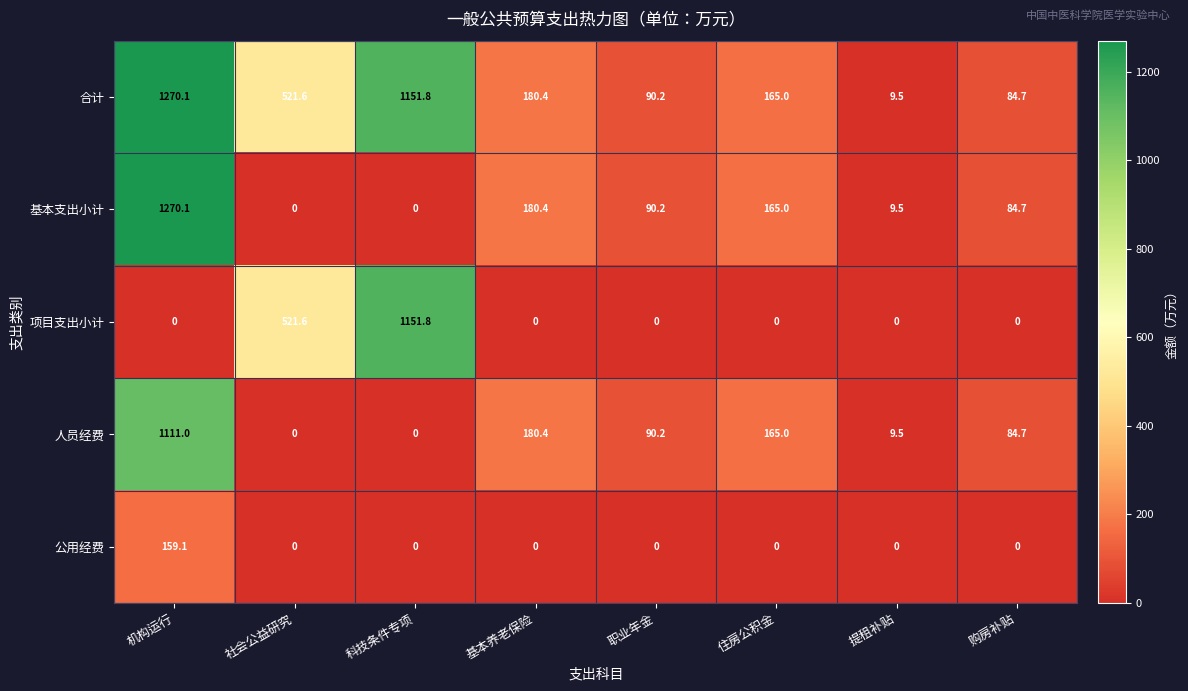

At how many categories does at least one series exceed 1159?

1